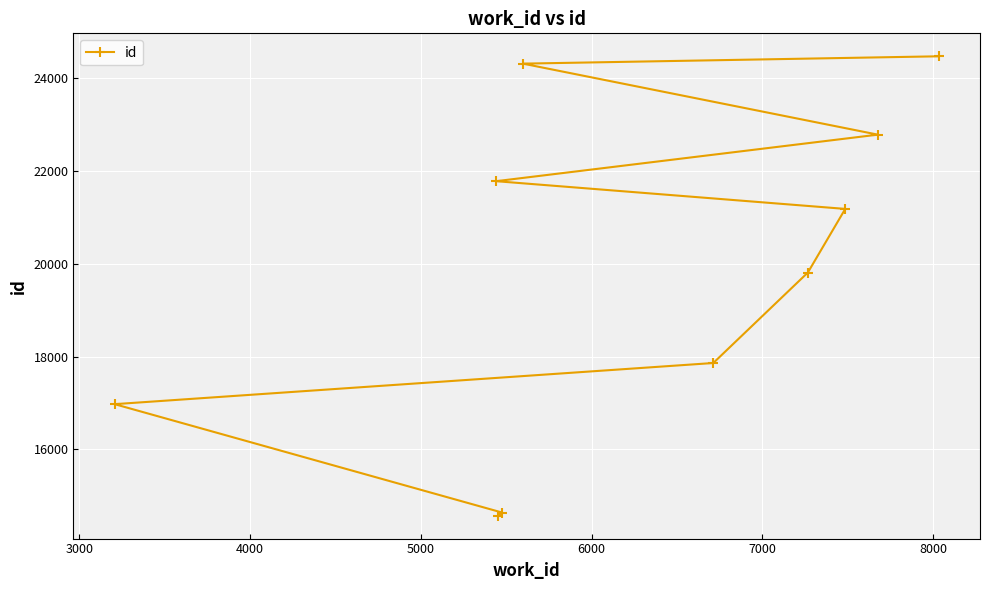

What is the maximum value shown in the chart?

24464